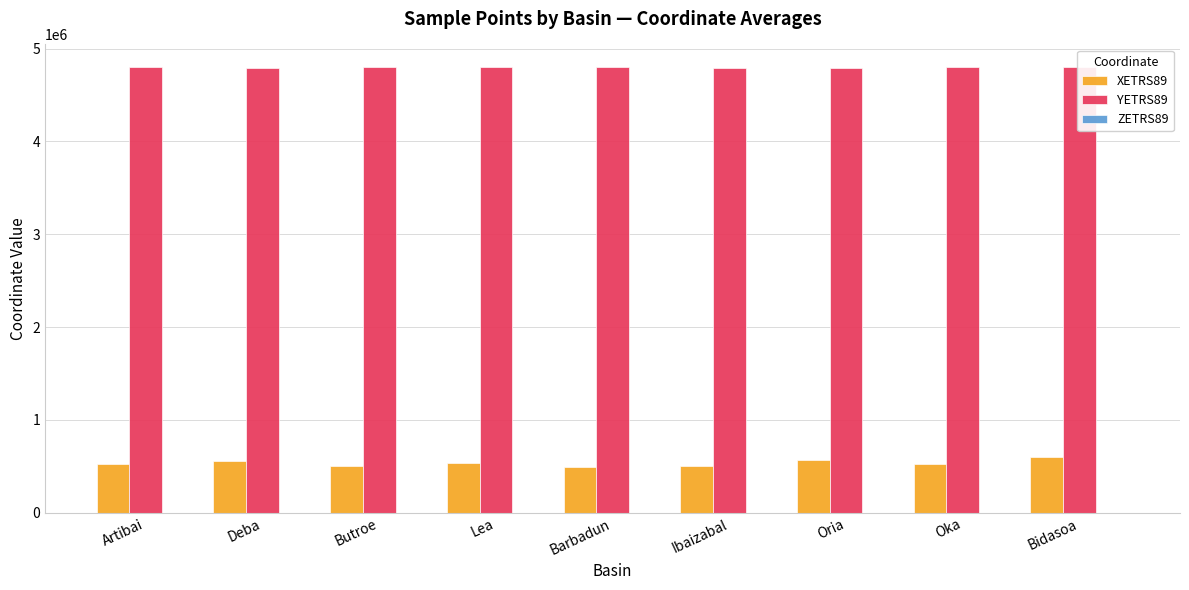

How many groups of bars are there?

9